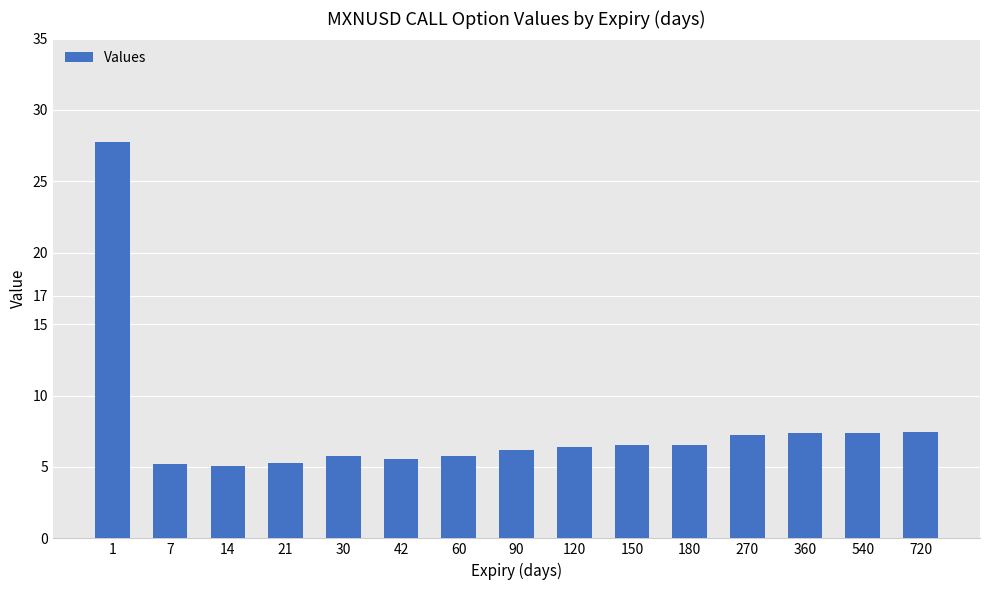

What is the sum of all values?

115.5